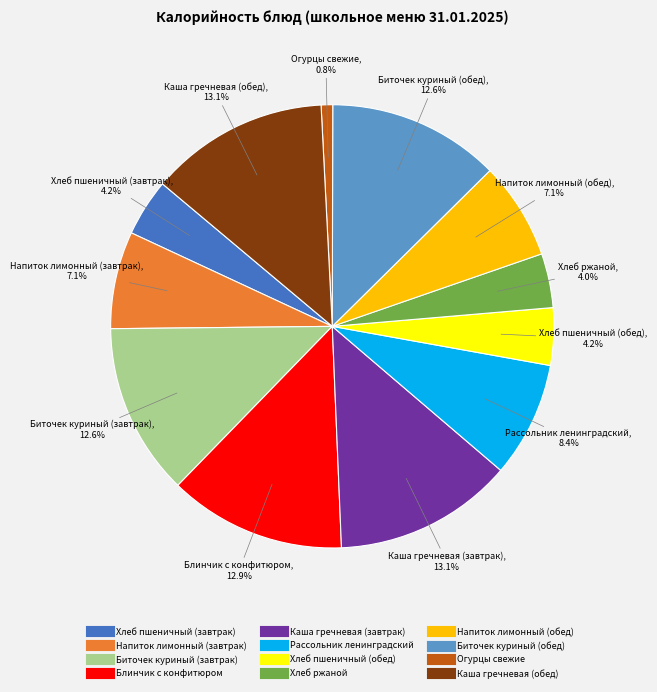

Does Рассольник ленинградский account for over 50% of the chart?

No